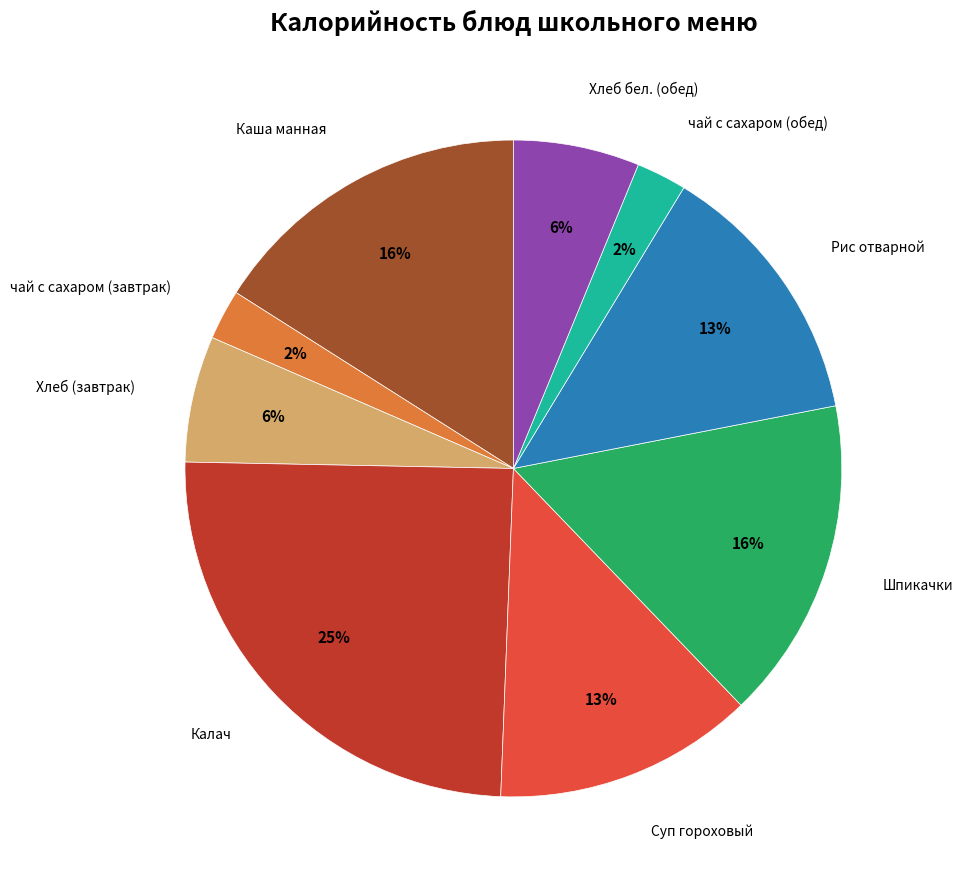

To the nearest percent, what is the average slice percentage?

11%